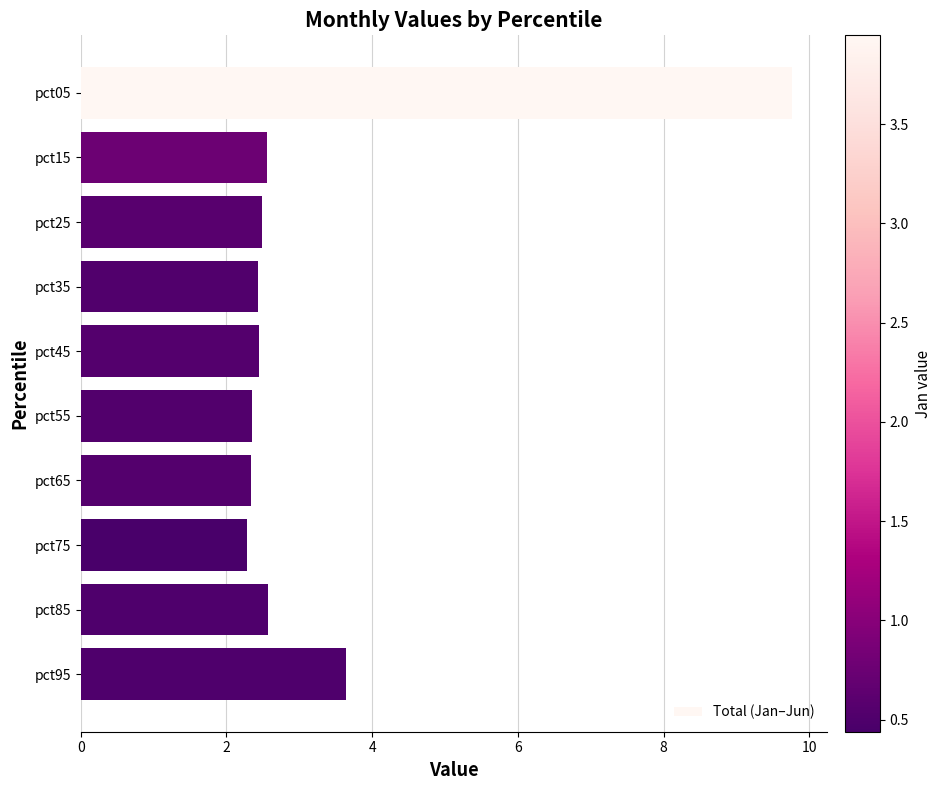

At which category does the chart reach its peak across all series?

pct05